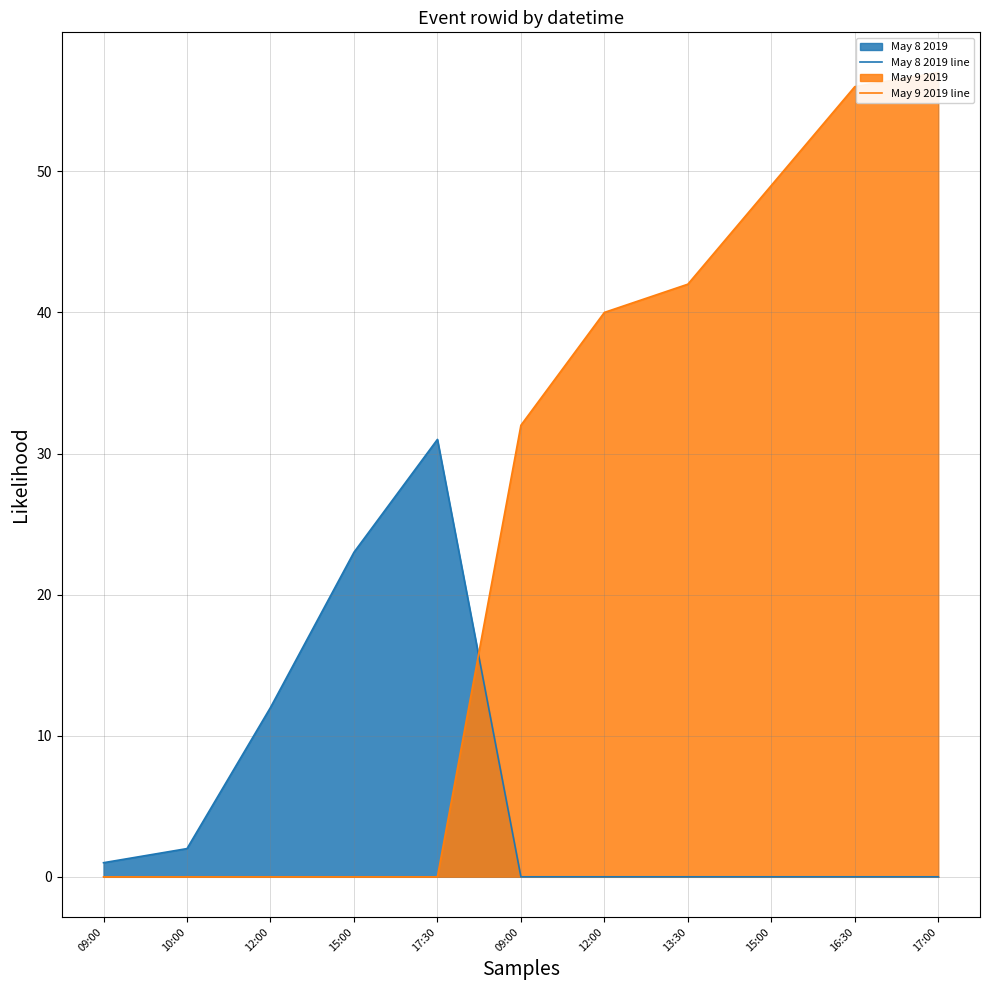

Which series has the widest spread of values?

May 9 2019 line